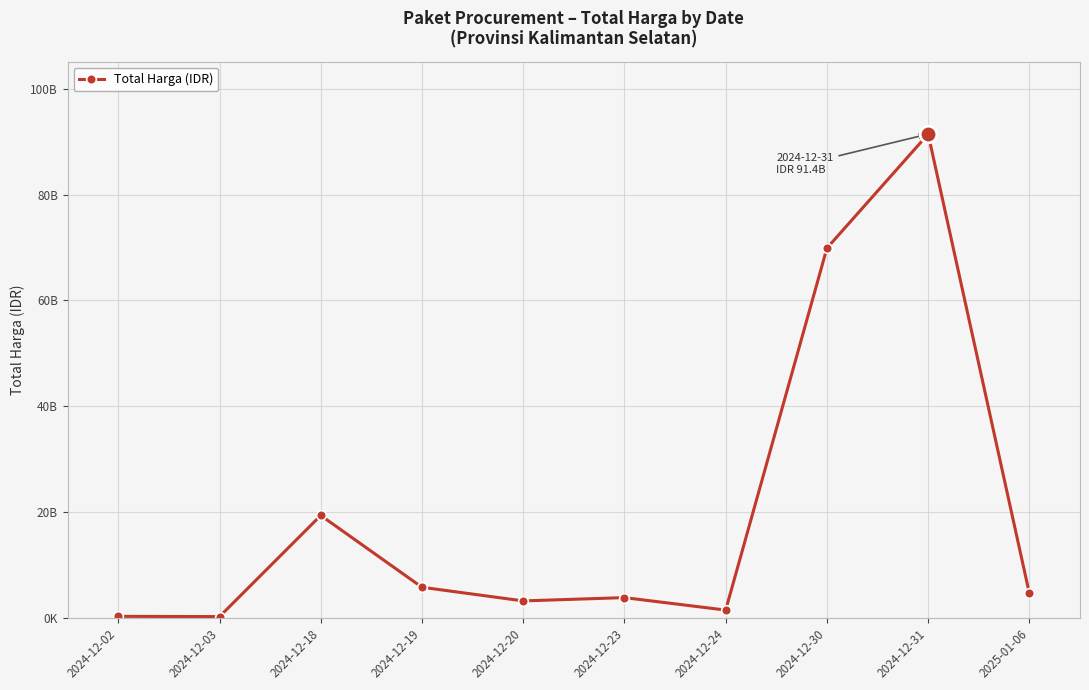

Does the chart have visible grid lines?

Yes